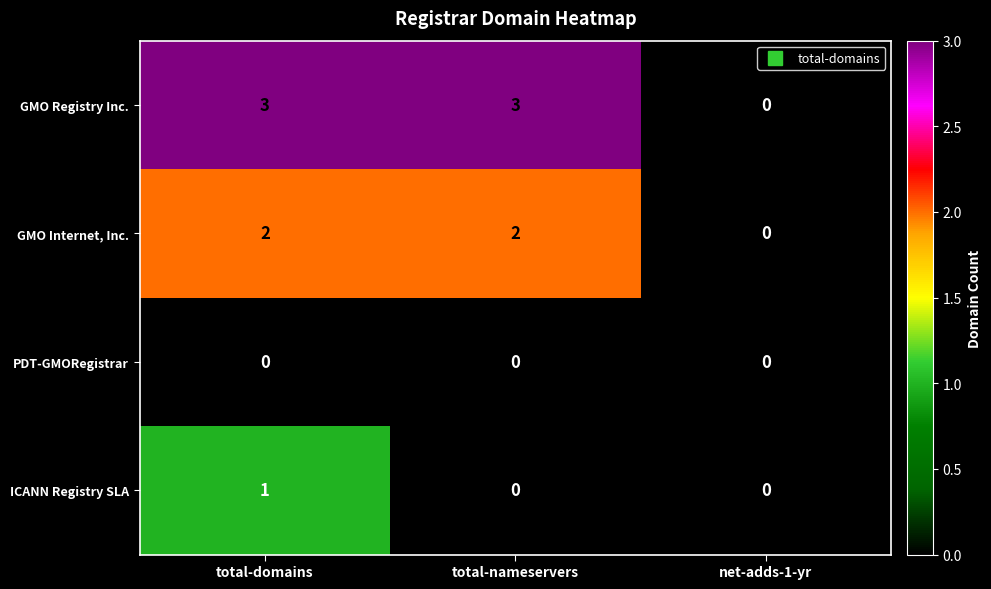

The ICANN Registry SLA series shows 0 at net-adds-1-yr. True or false?

True